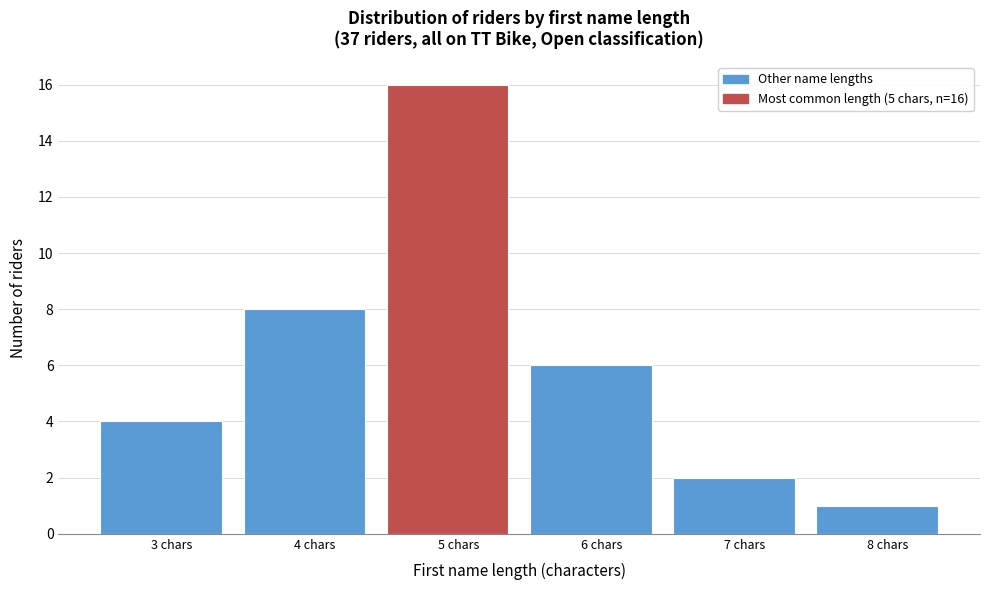

Reading left to right, list all the values displayed in this chart.

3 chars=4	4 chars=8	5 chars=16	6 chars=6	7 chars=2	8 chars=1